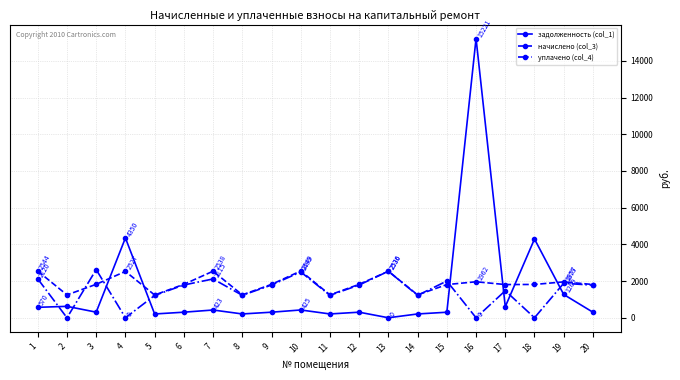

Between which two adjacent categories do задолженность (col_1) and уплачено (col_4) first intersect?

1 and 2